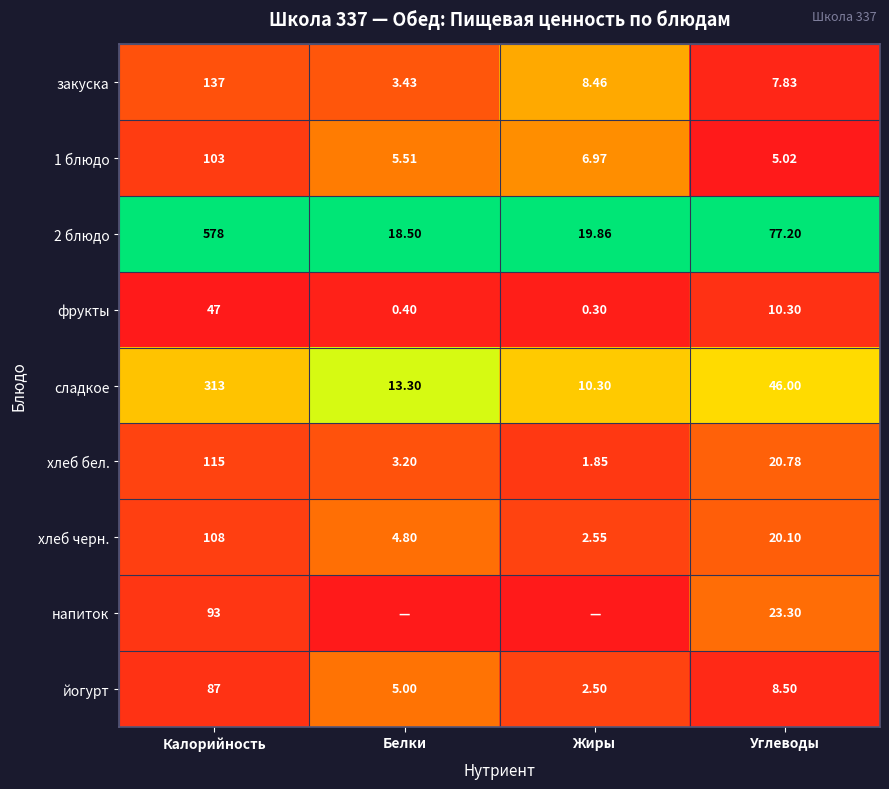

Where is 2 блюдо nearest to the value 298?

Углеводы